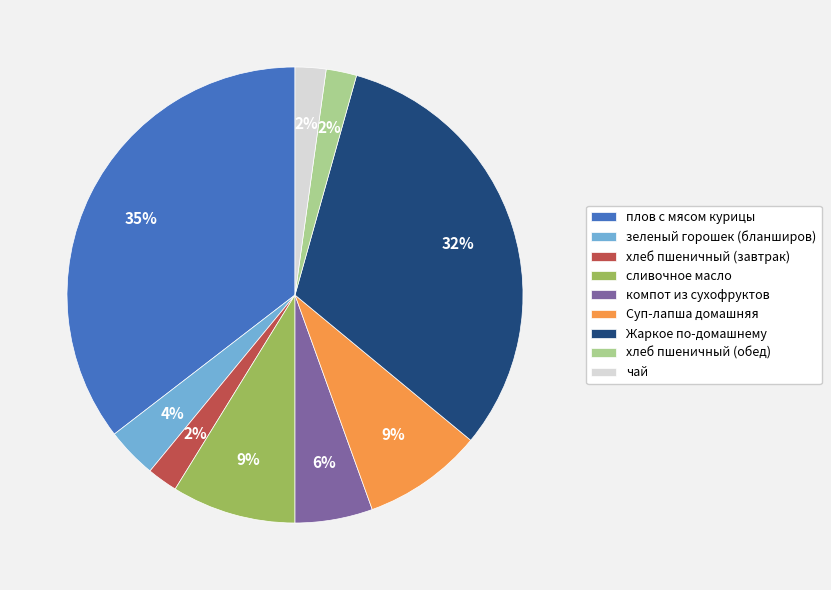

Do компот из сухофруктов and плов с мясом курицы together represent more than half of the pie?

No